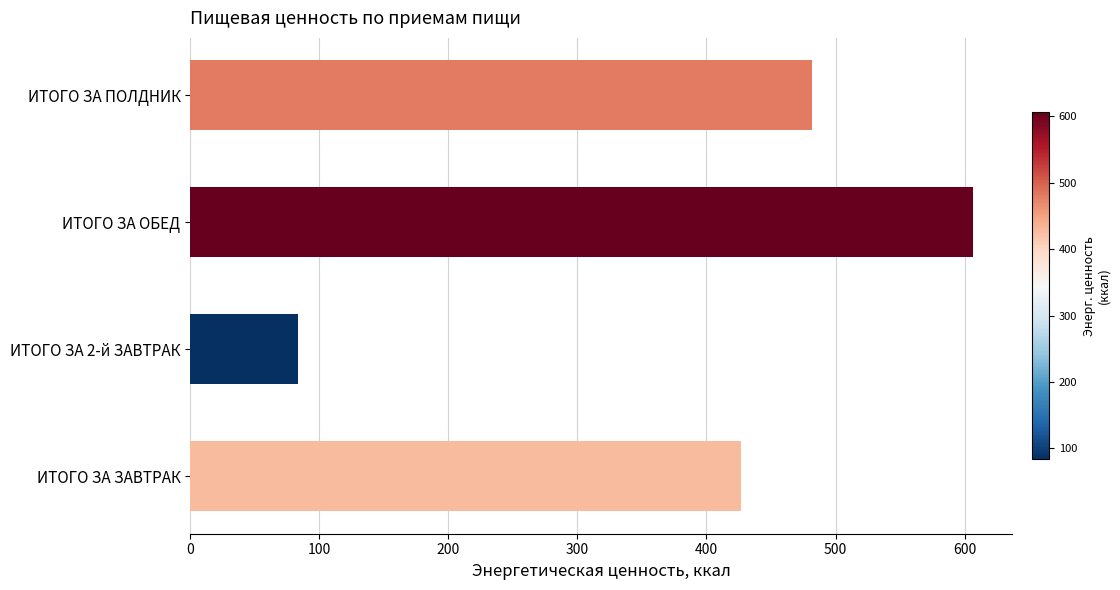

Which category has the highest value across all series?

ИТОГО ЗА ОБЕД